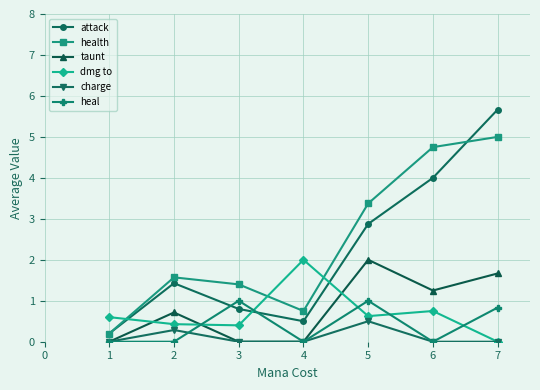

What value does the dmg to series have at 5?

0.6